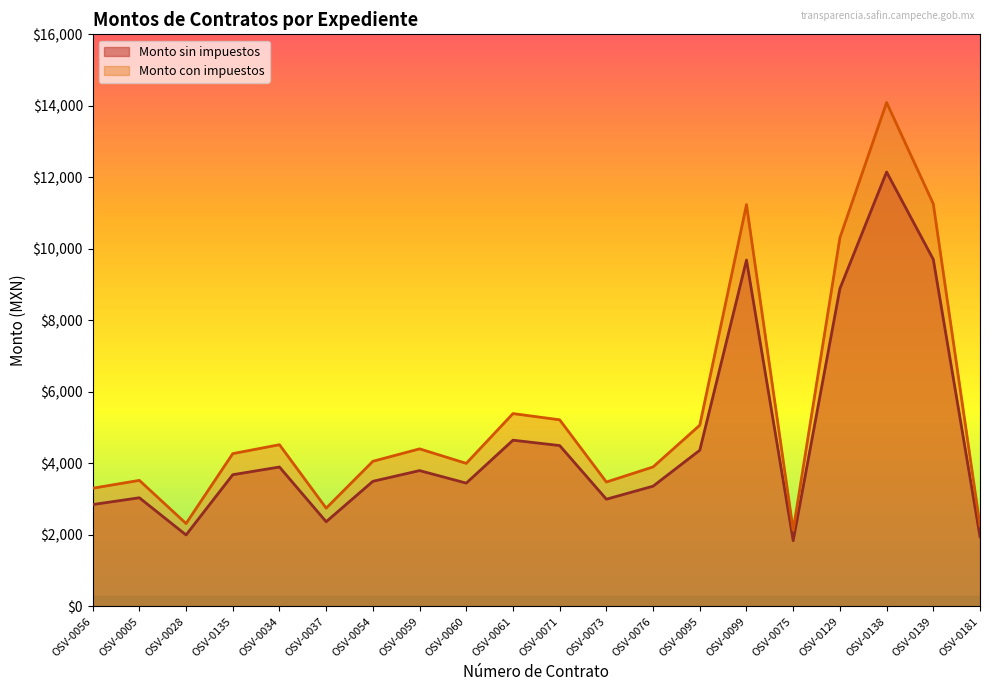

At OSV-0075, list the series in order from smallest to largest.

Monto sin impuestos, Monto con impuestos